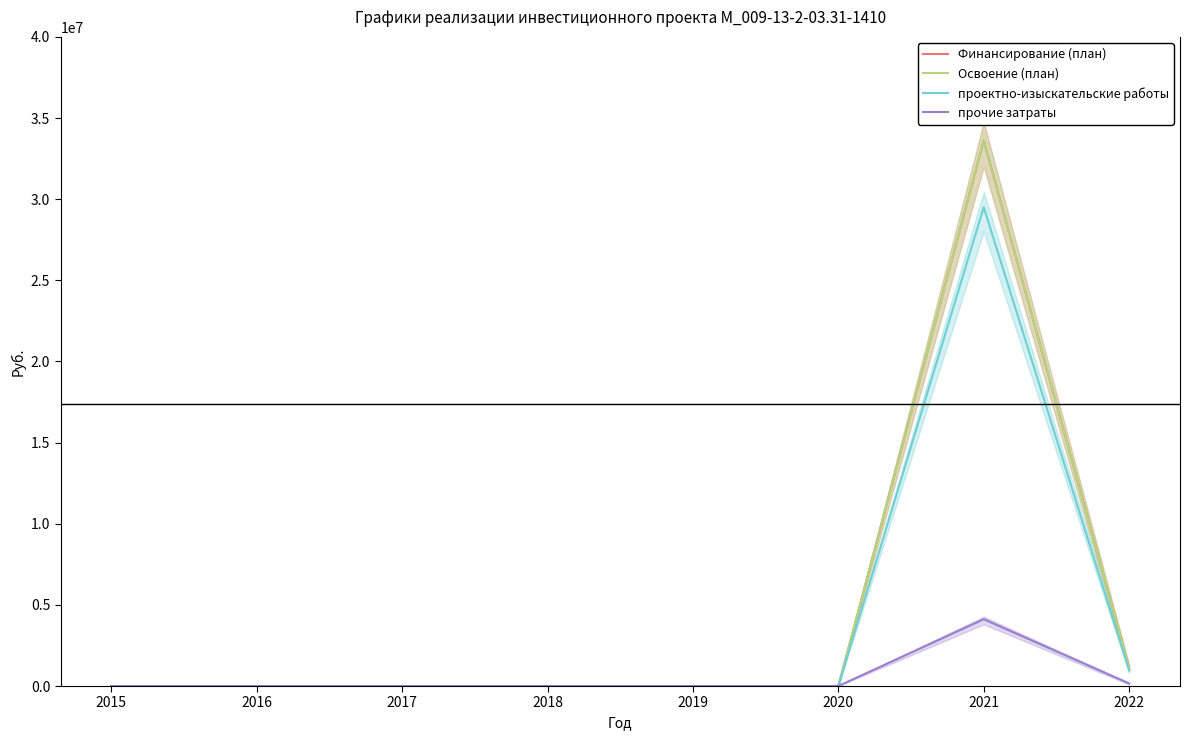

What is the difference between the проектно-изыскательские работы values at 2022 and 2019?

961930